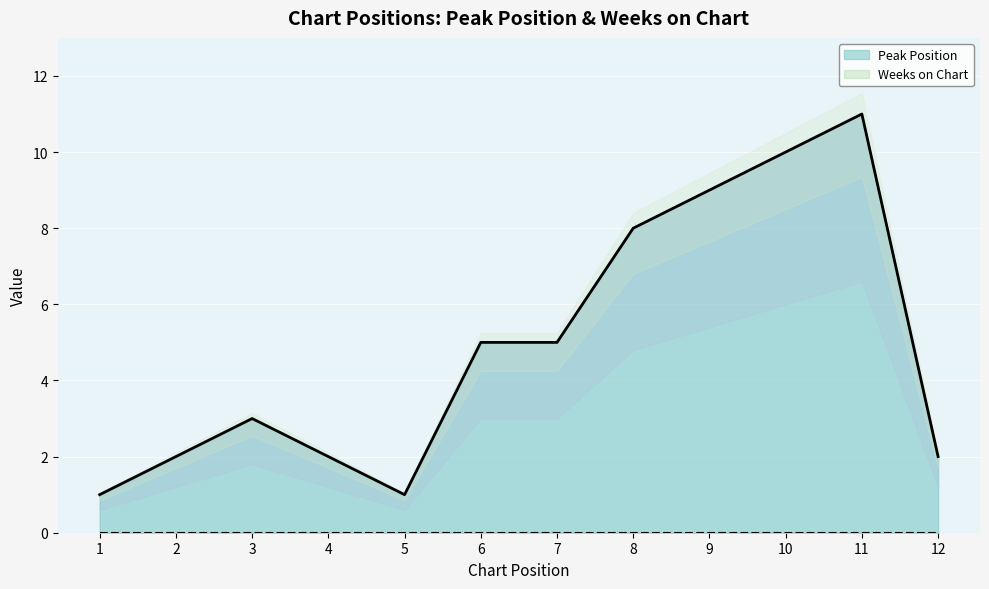

What is the sum of all values?

59